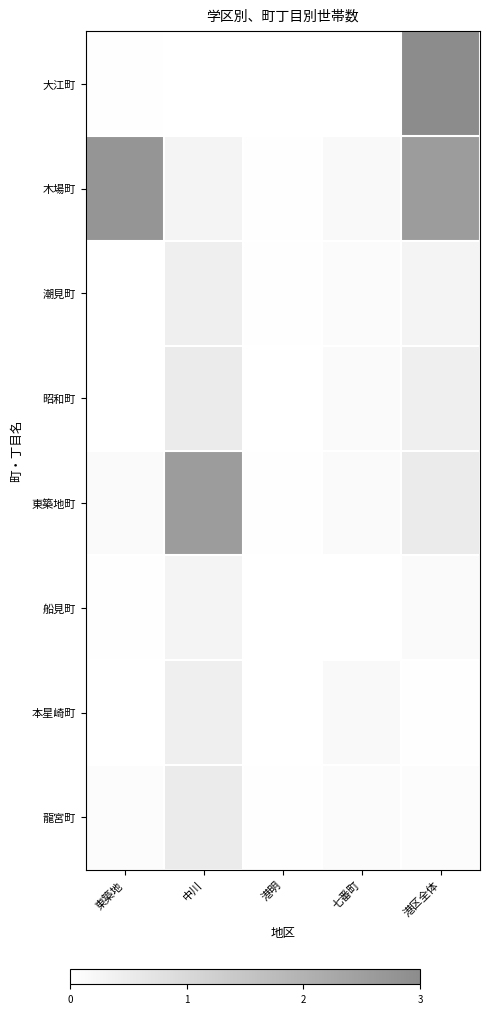

Between 七番町 and 港区全体, which series saw the biggest shift?

大江町